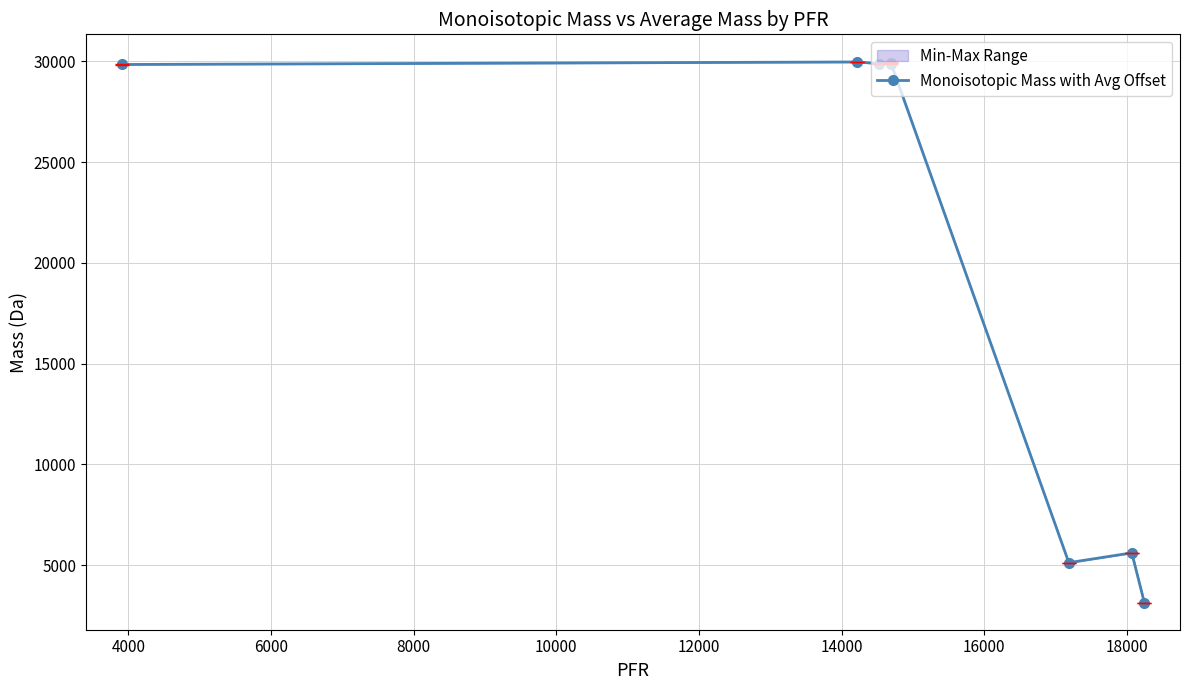

True or false: there are more than 1 points higher than both neighbors.

True